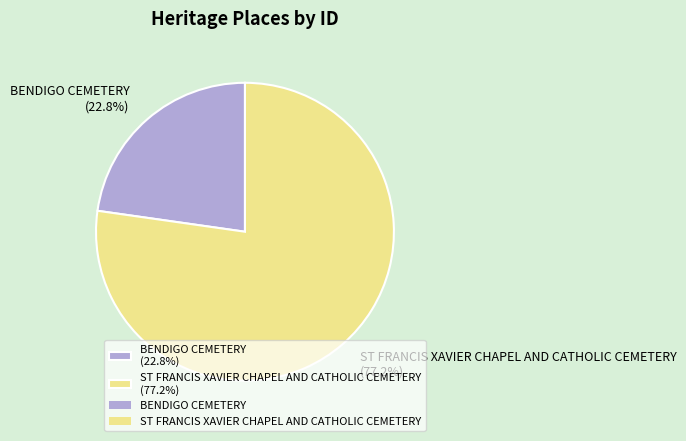

What portion of the pie excludes ST FRANCIS XAVIER CHAPEL AND CATHOLIC CEMETERY?

22.8%